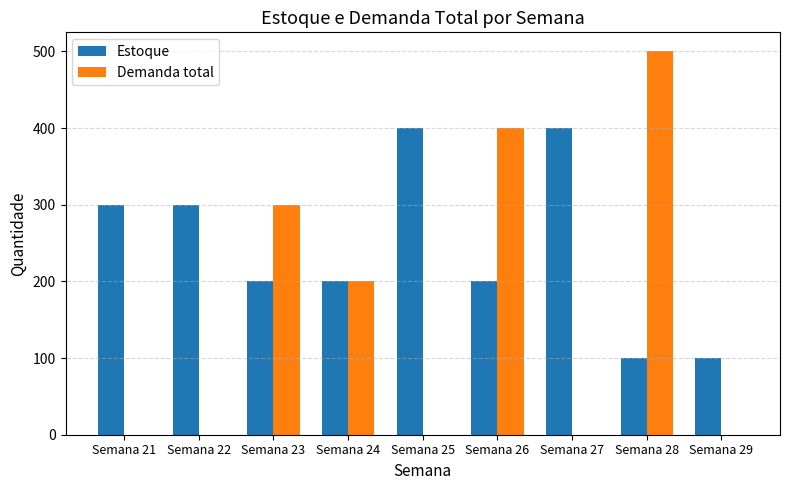

Is it true that Estoque equals 110 at Semana 27?

False